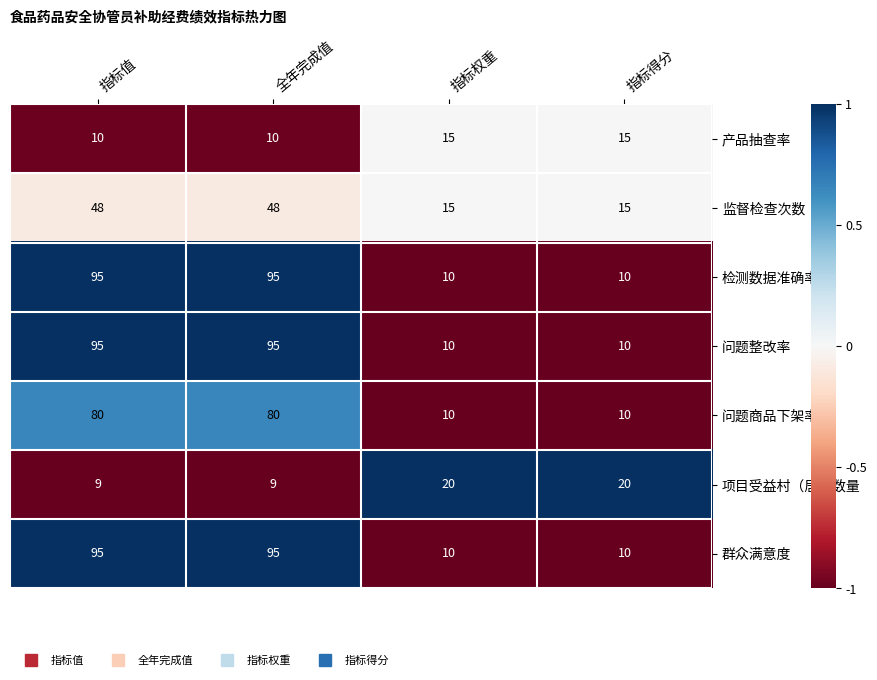

Is the value of 产品抽查率 at 指标权重 greater than the value of 群众满意度 at 指标得分?

Yes